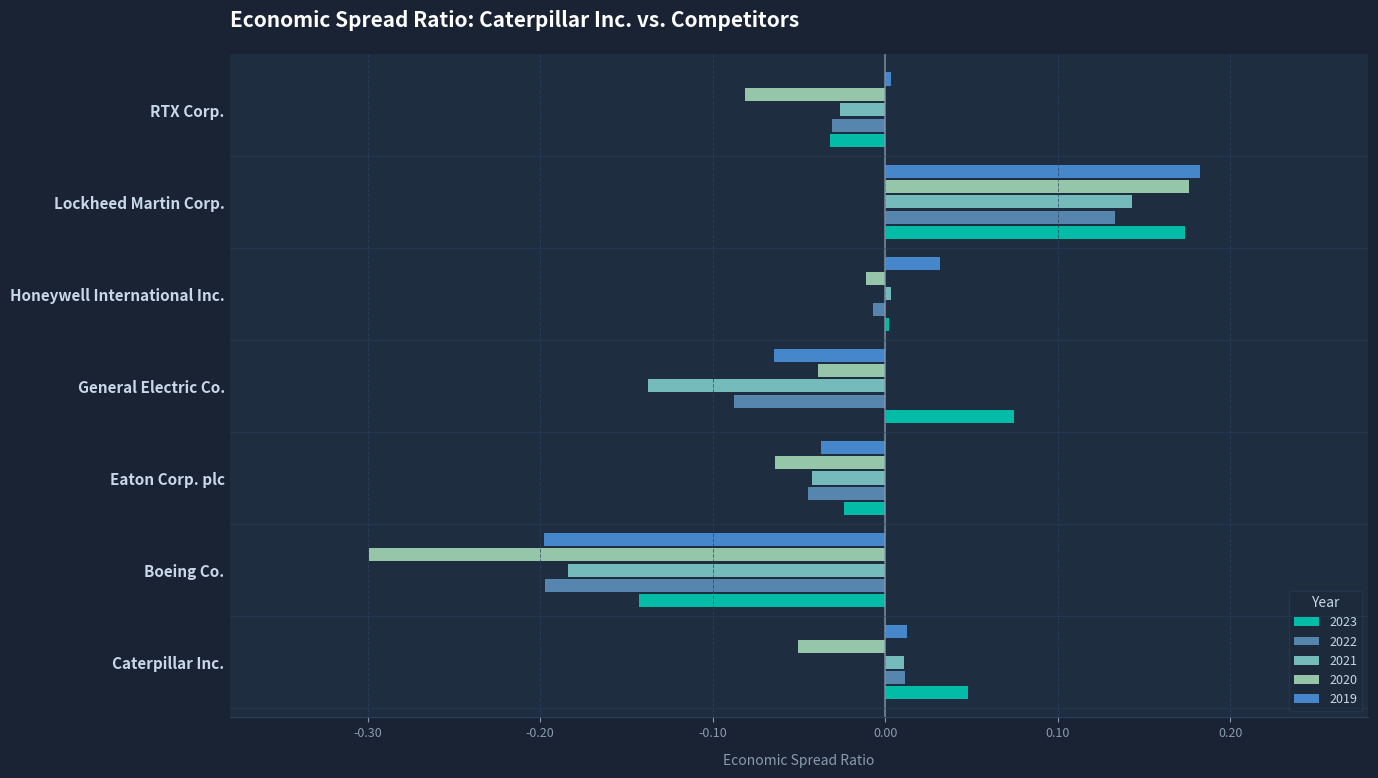

Reading left to right, extract all data points from this chart.

2023: 0.0	-0.1	-0.0	0.1	0.0	0.2	-0.0
2022: 0.0	-0.2	-0.0	-0.1	-0.0	0.1	-0.0
2021: 0.0	-0.2	-0.0	-0.1	0.0	0.1	-0.0
2020: -0.1	-0.3	-0.1	-0.0	-0.0	0.2	-0.1
2019: 0.0	-0.2	-0.0	-0.1	0.0	0.2	0.0